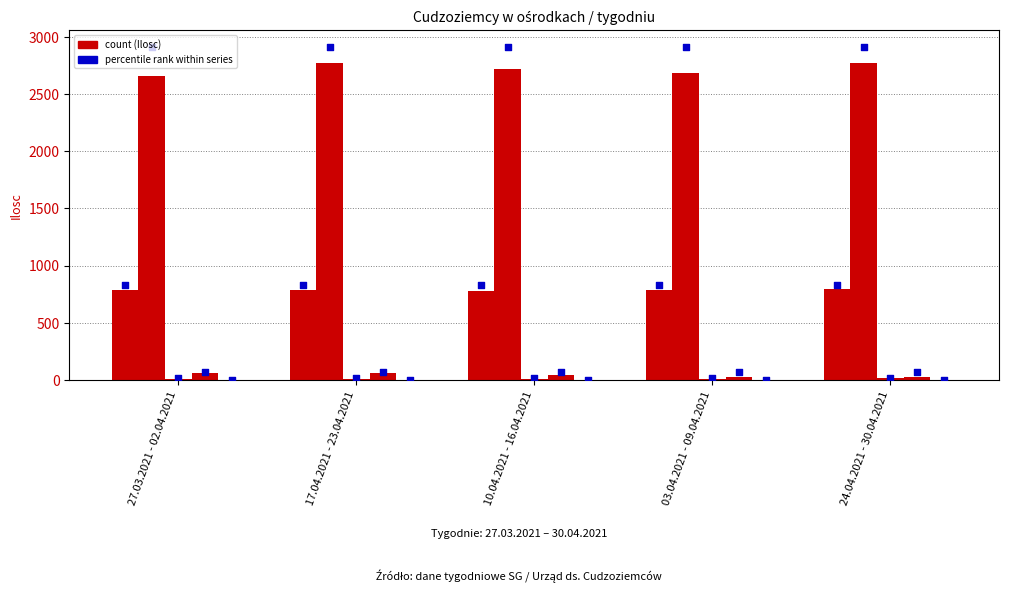

Which series contains the lowest Y value?

małoletni